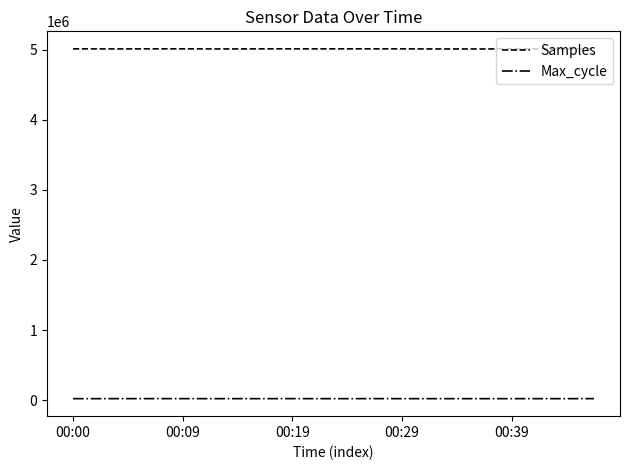

Which series has the largest range (max minus min)?

Samples